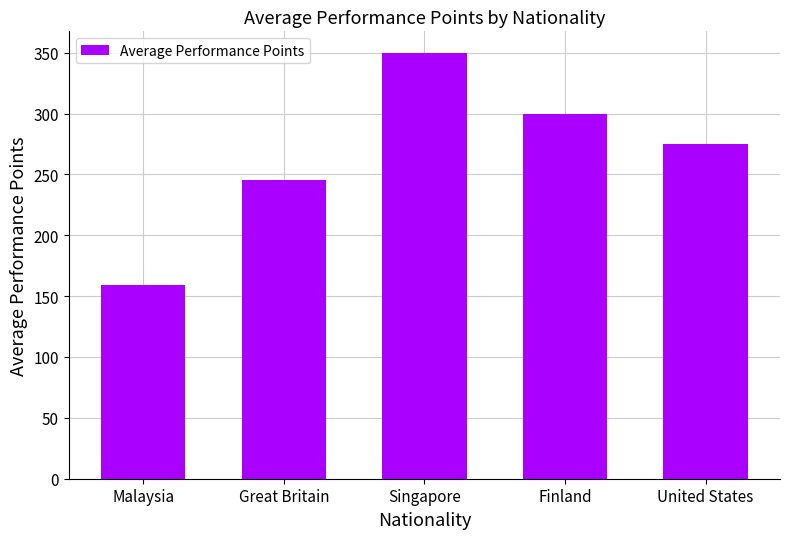

Reading left to right, what are all the values shown in this chart?

158.8	245.0	350.0	300.0	275.0